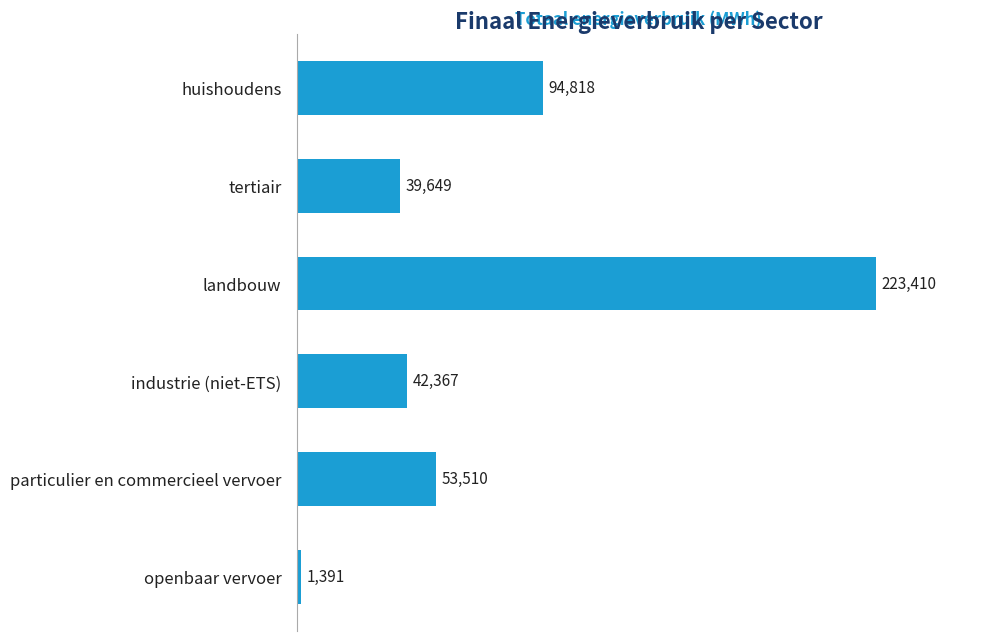

What is the greatest value displayed?

223409.6